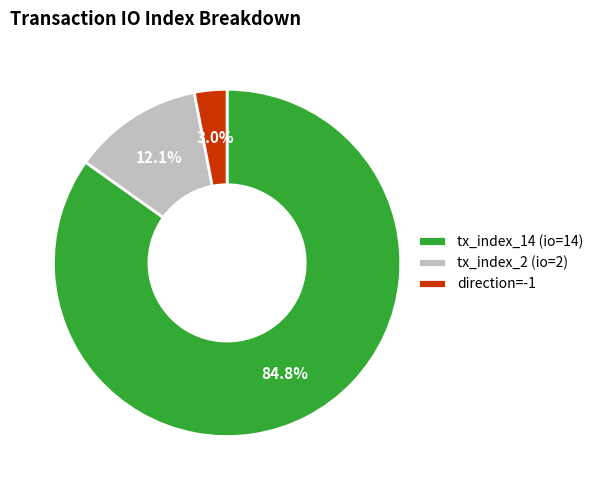

How many segments does this pie chart have?

3